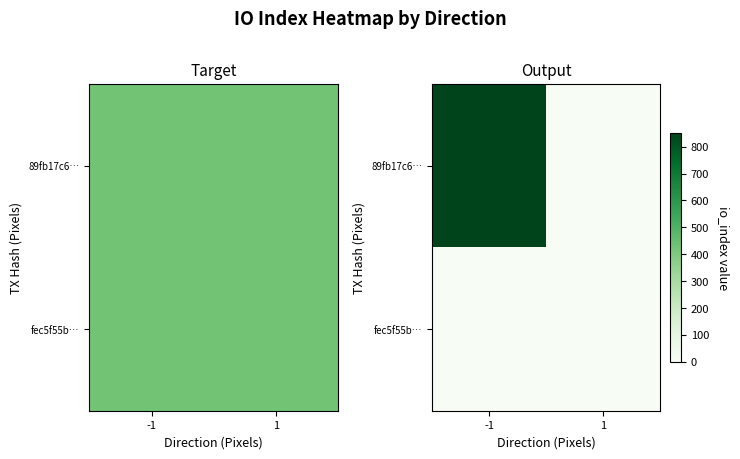

Rank the series by their maximum value, from lowest to highest.

fec5f55b…, 89fb17c6…